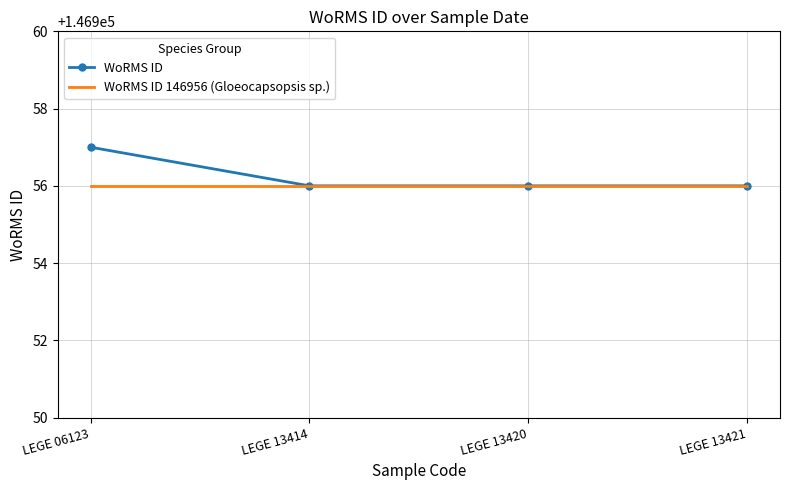

Which series has the largest total across all categories?

WoRMS ID